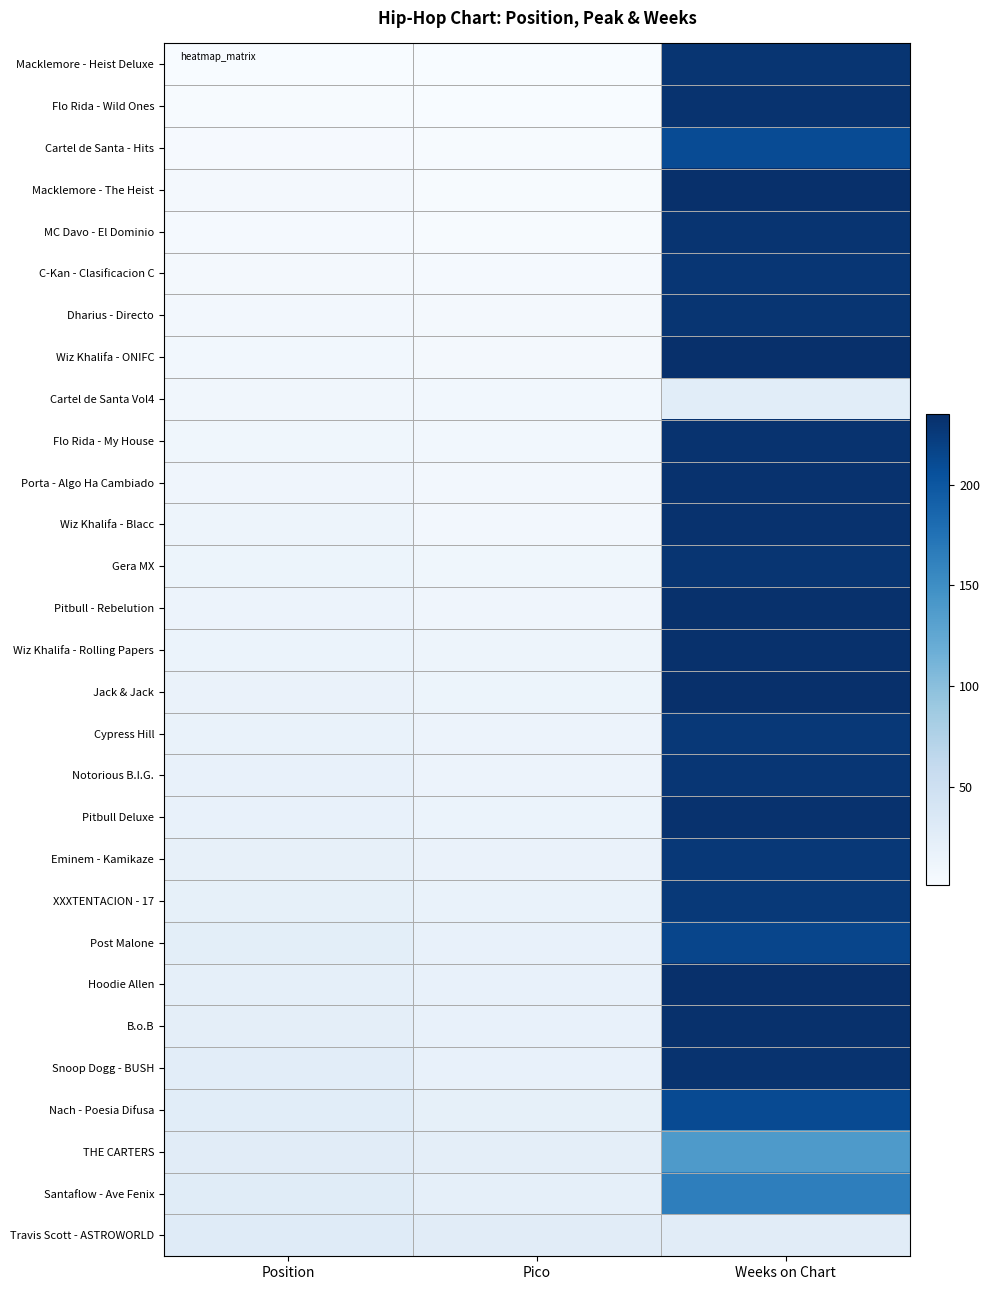

Reading right to left, extract all data points from this chart.

Macklemore - Heist Deluxe: Weeks on Chart=230	Pico=1	Position=1
Flo Rida - Wild Ones: Weeks on Chart=232	Pico=1	Position=2
Cartel de Santa - Hits: Weeks on Chart=210	Pico=2	Position=3
Macklemore - The Heist: Weeks on Chart=235	Pico=2	Position=5
MC Davo - El Dominio: Weeks on Chart=231	Pico=2	Position=4
C-Kan - Clasificacion C: Weeks on Chart=229	Pico=4	Position=6
Dharius - Directo: Weeks on Chart=230	Pico=5	Position=7
Wiz Khalifa - ONIFC: Weeks on Chart=235	Pico=6	Position=8
Cartel de Santa Vol4: Weeks on Chart=26	Pico=8	Position=9
Flo Rida - My House: Weeks on Chart=232	Pico=8	Position=10
Porta - Algo Ha Cambiado: Weeks on Chart=233	Pico=7	Position=11
Wiz Khalifa - Blacc: Weeks on Chart=233	Pico=7	Position=12
Gera MX: Weeks on Chart=230	Pico=10	Position=13
Pitbull - Rebelution: Weeks on Chart=234	Pico=11	Position=14
Wiz Khalifa - Rolling Papers: Weeks on Chart=234	Pico=12	Position=15
Jack & Jack: Weeks on Chart=235	Pico=13	Position=16
Cypress Hill: Weeks on Chart=227	Pico=14	Position=17
Notorious B.I.G.: Weeks on Chart=229	Pico=14	Position=18
Pitbull Deluxe: Weeks on Chart=233	Pico=15	Position=19
Eminem - Kamikaze: Weeks on Chart=227	Pico=16	Position=20
XXXTENTACION - 17: Weeks on Chart=226	Pico=17	Position=21
Post Malone: Weeks on Chart=215	Pico=18	Position=24
Hoodie Allen: Weeks on Chart=235	Pico=18	Position=22
B.o.B: Weeks on Chart=234	Pico=19	Position=23
Snoop Dogg - BUSH: Weeks on Chart=232	Pico=18	Position=25
Nach - Poesia Difusa: Weeks on Chart=211	Pico=21	Position=26
THE CARTERS: Weeks on Chart=139	Pico=23	Position=27
Santaflow - Ave Fenix: Weeks on Chart=164	Pico=22	Position=28
Travis Scott - ASTROWORLD: Weeks on Chart=27	Pico=27	Position=29